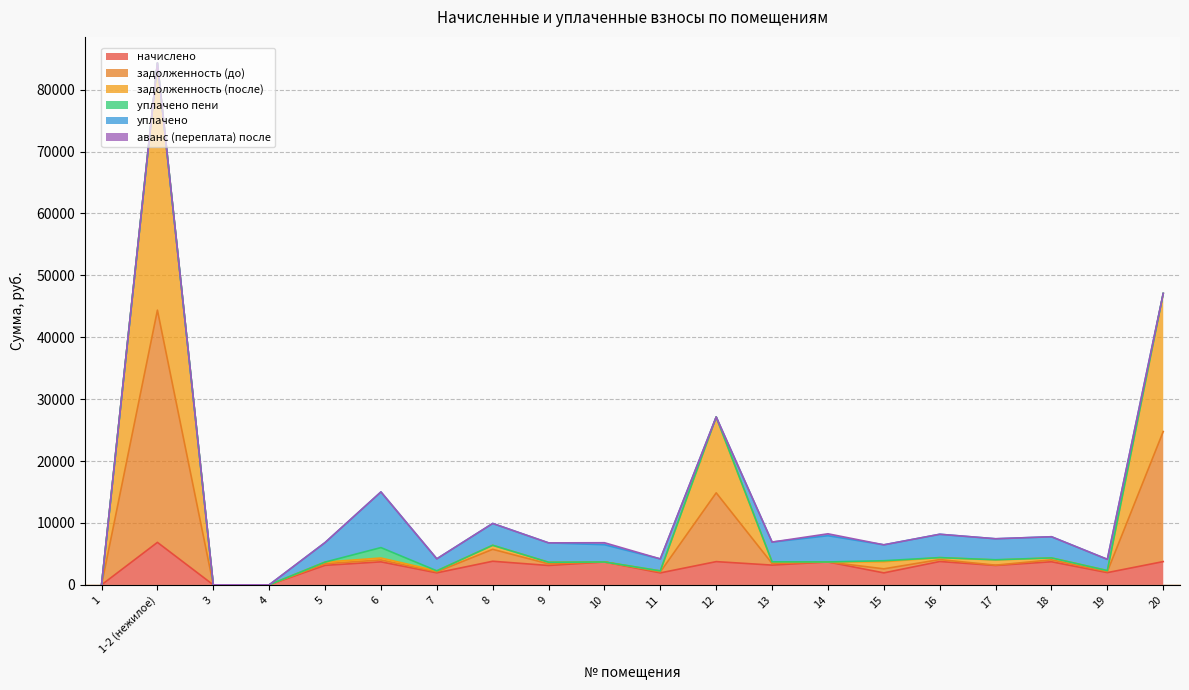

What position from the right is 9?

12